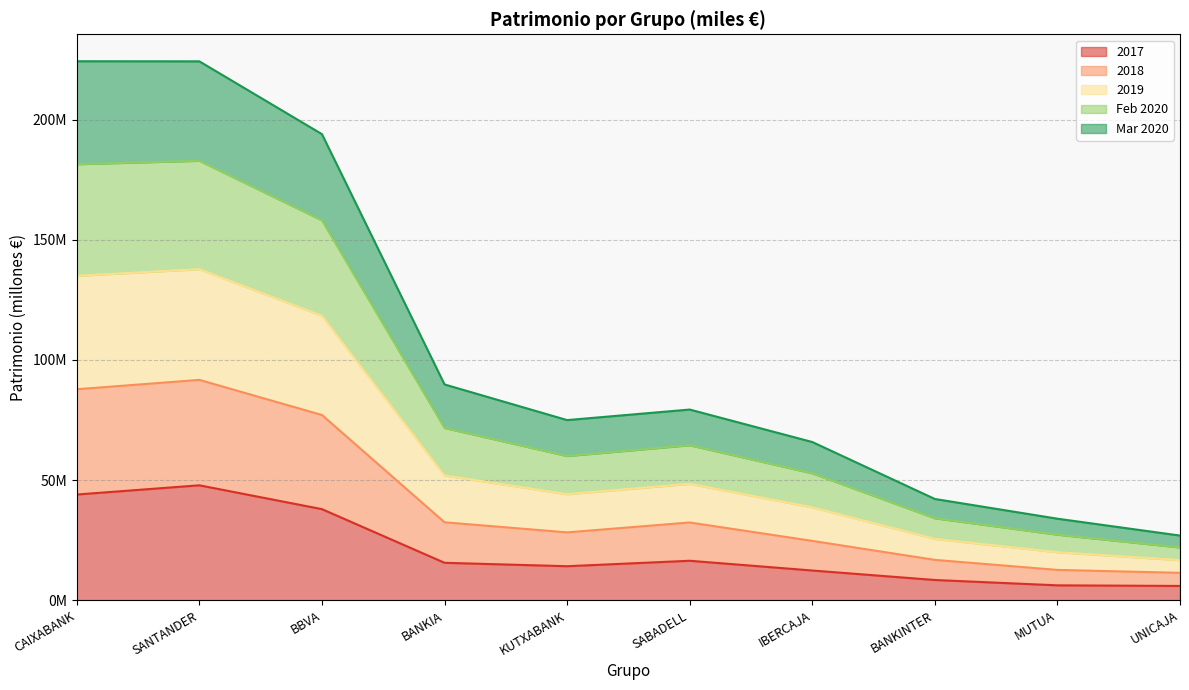

At which label does Mar 2020 first exceed 32?

CAIXABANK